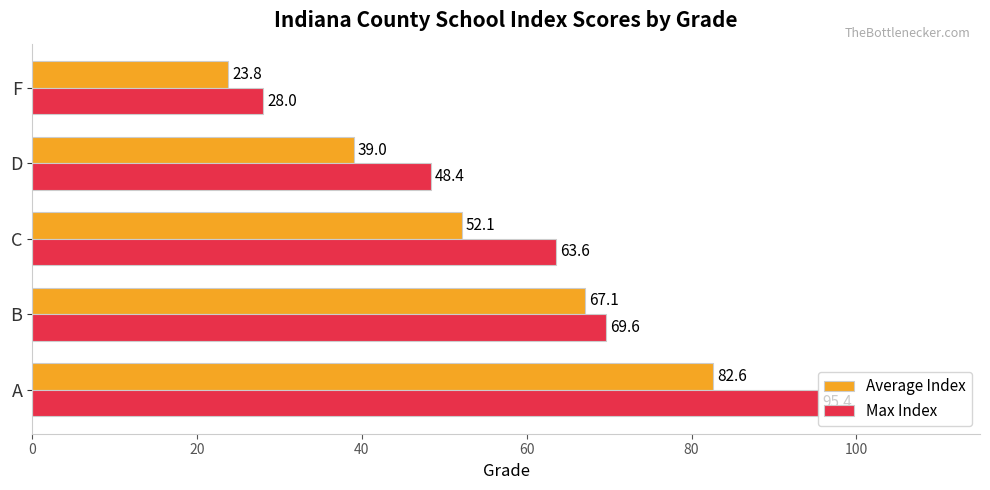

What is the total value across all series at D?

87.4